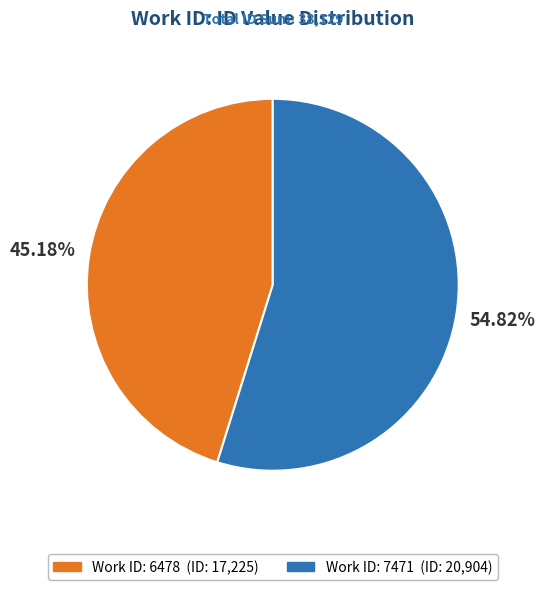

Is there a majority slice in this chart?

Yes